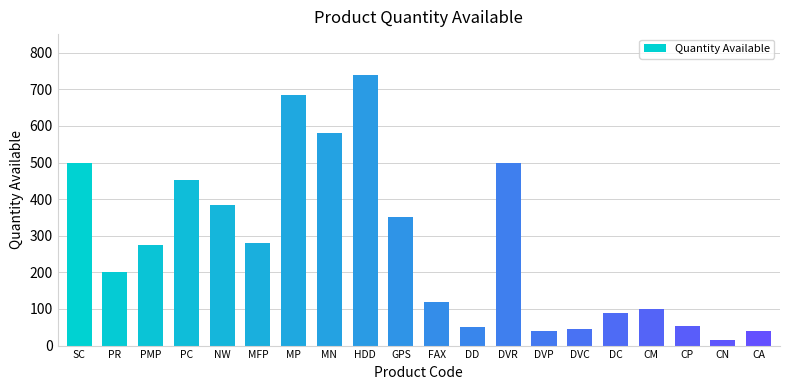

Which has a higher value, DVR or CP?

DVR